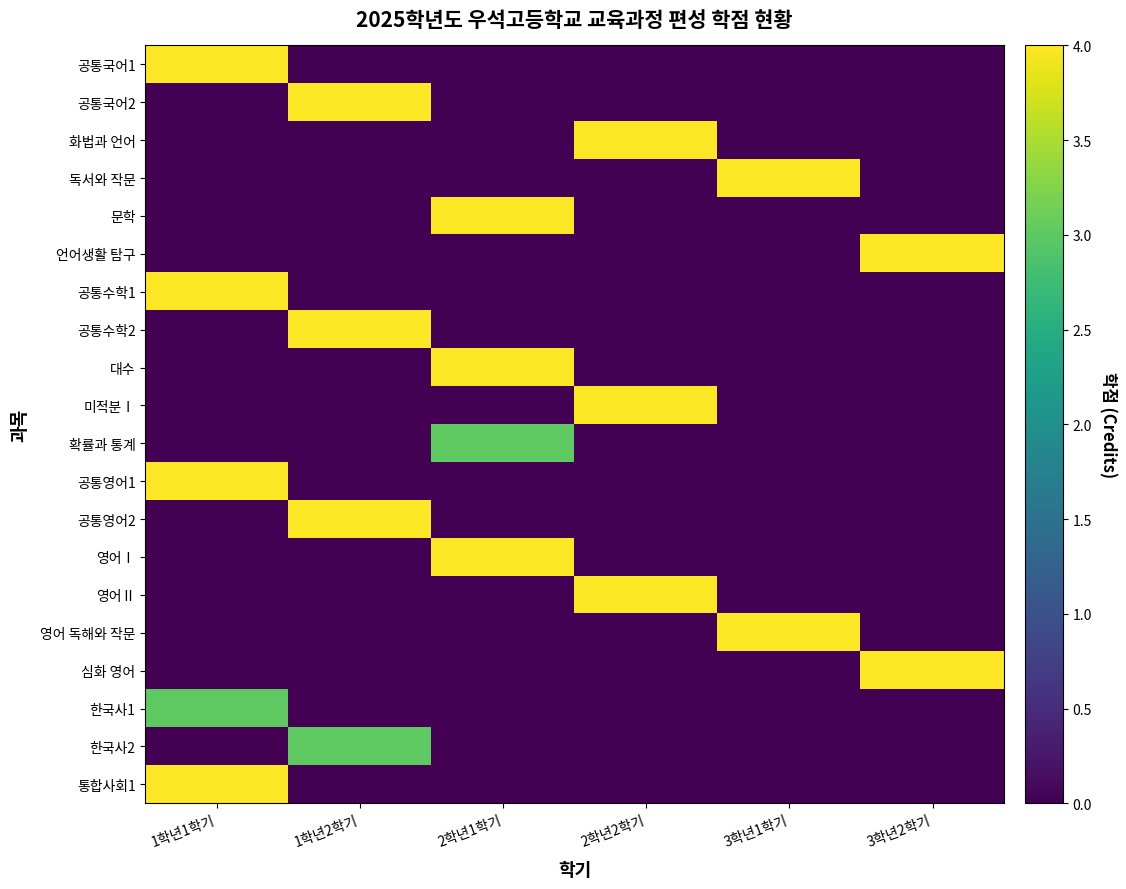

Which series has the largest range (max minus min)?

공통국어1